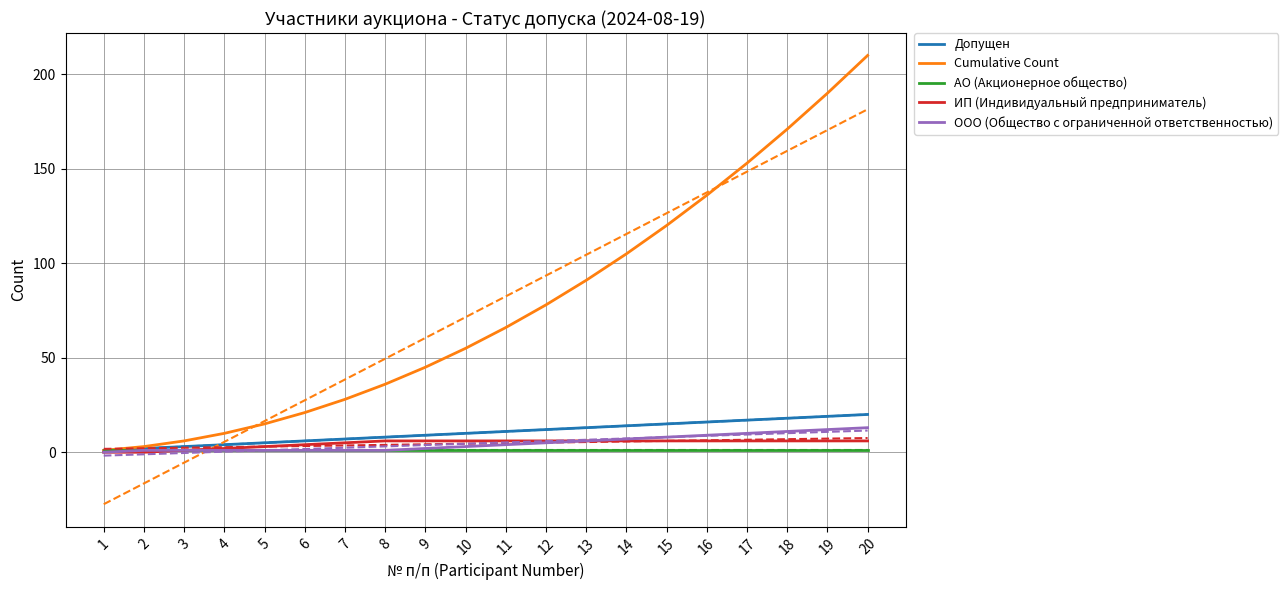

The Допущен series shows 7 at 11. True or false?

False